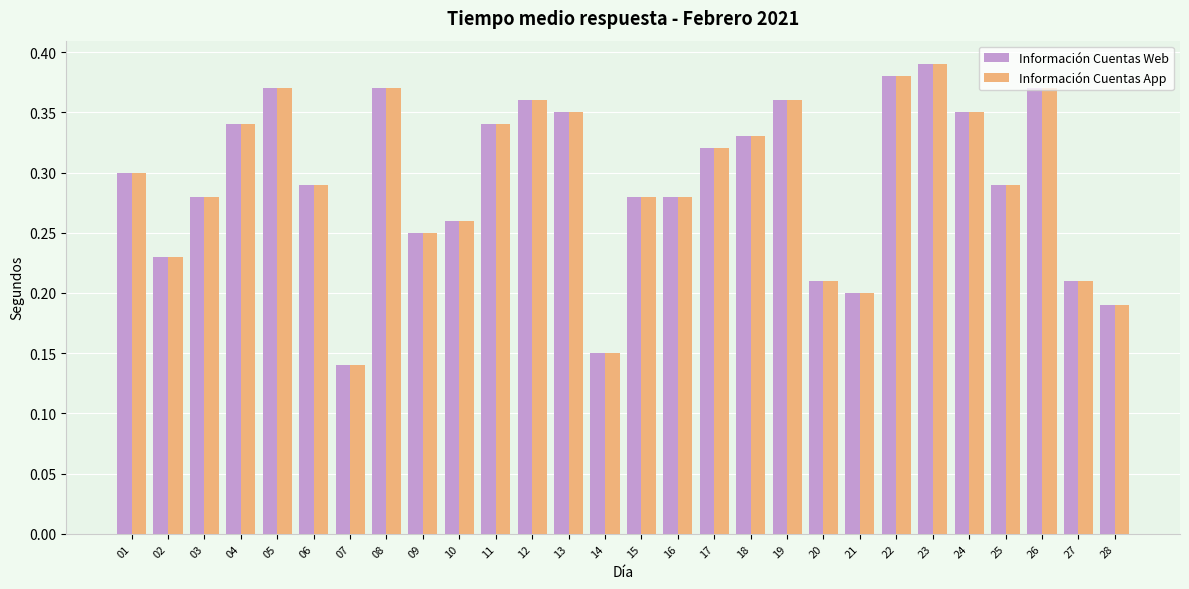

What is the sum of all Información Cuentas Web values?

8.2